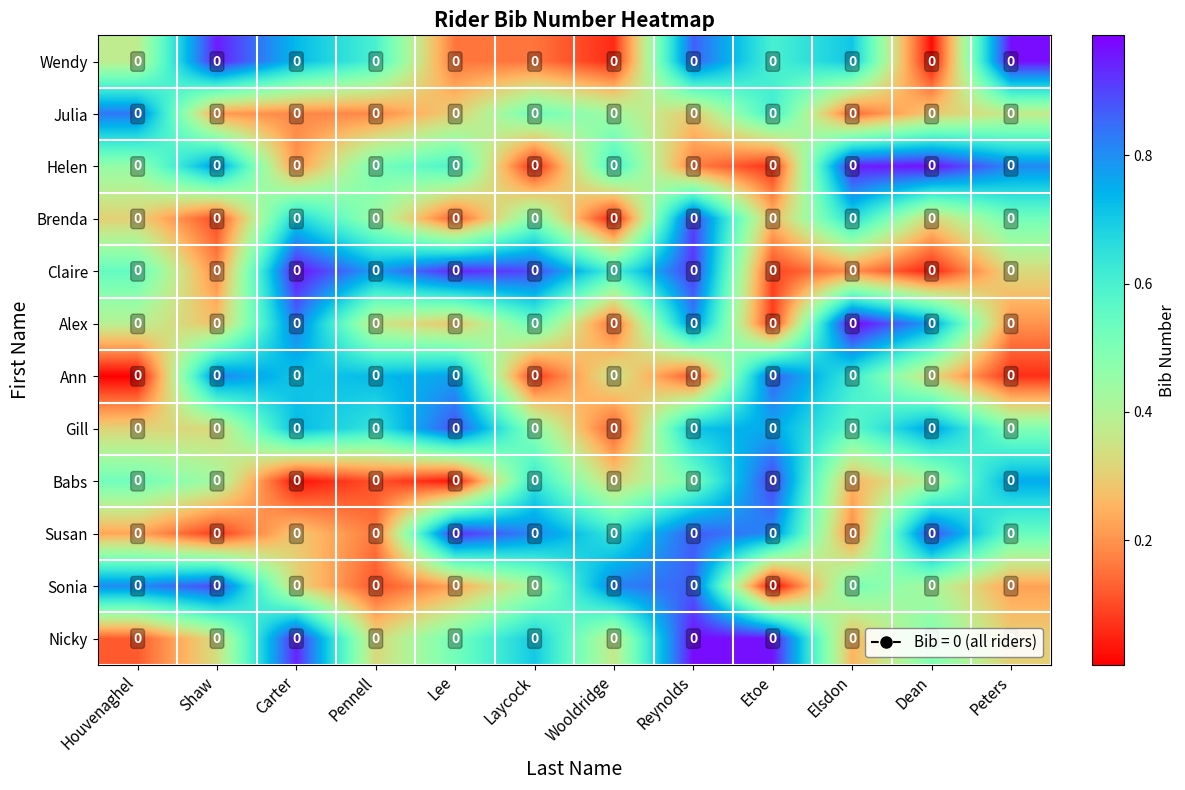

Reading right to left, transcribe all the data shown in this chart.

Wendy: Peters=0.0	Dean=0.0	Elsdon=0.0	Etoe=0.0	Reynolds=0.0	Wooldridge=0.0	Laycock=0.0	Lee=0.0	Pennell=0.0	Carter=0.0	Shaw=0.0	Houvenaghel=0.0
Julia: Peters=0.0	Dean=0.0	Elsdon=0.0	Etoe=0.0	Reynolds=0.0	Wooldridge=0.0	Laycock=0.0	Lee=0.0	Pennell=0.0	Carter=0.0	Shaw=0.0	Houvenaghel=0.0
Helen: Peters=0.0	Dean=0.0	Elsdon=0.0	Etoe=0.0	Reynolds=0.0	Wooldridge=0.0	Laycock=0.0	Lee=0.0	Pennell=0.0	Carter=0.0	Shaw=0.0	Houvenaghel=0.0
Brenda: Peters=0.0	Dean=0.0	Elsdon=0.0	Etoe=0.0	Reynolds=0.0	Wooldridge=0.0	Laycock=0.0	Lee=0.0	Pennell=0.0	Carter=0.0	Shaw=0.0	Houvenaghel=0.0
Claire: Peters=0.0	Dean=0.0	Elsdon=0.0	Etoe=0.0	Reynolds=0.0	Wooldridge=0.0	Laycock=0.0	Lee=0.0	Pennell=0.0	Carter=0.0	Shaw=0.0	Houvenaghel=0.0
Alex: Peters=0.0	Dean=0.0	Elsdon=0.0	Etoe=0.0	Reynolds=0.0	Wooldridge=0.0	Laycock=0.0	Lee=0.0	Pennell=0.0	Carter=0.0	Shaw=0.0	Houvenaghel=0.0
Ann: Peters=0.0	Dean=0.0	Elsdon=0.0	Etoe=0.0	Reynolds=0.0	Wooldridge=0.0	Laycock=0.0	Lee=0.0	Pennell=0.0	Carter=0.0	Shaw=0.0	Houvenaghel=0.0
Gill: Peters=0.0	Dean=0.0	Elsdon=0.0	Etoe=0.0	Reynolds=0.0	Wooldridge=0.0	Laycock=0.0	Lee=0.0	Pennell=0.0	Carter=0.0	Shaw=0.0	Houvenaghel=0.0
Babs: Peters=0.0	Dean=0.0	Elsdon=0.0	Etoe=0.0	Reynolds=0.0	Wooldridge=0.0	Laycock=0.0	Lee=0.0	Pennell=0.0	Carter=0.0	Shaw=0.0	Houvenaghel=0.0
Susan: Peters=0.0	Dean=0.0	Elsdon=0.0	Etoe=0.0	Reynolds=0.0	Wooldridge=0.0	Laycock=0.0	Lee=0.0	Pennell=0.0	Carter=0.0	Shaw=0.0	Houvenaghel=0.0
Sonia: Peters=0.0	Dean=0.0	Elsdon=0.0	Etoe=0.0	Reynolds=0.0	Wooldridge=0.0	Laycock=0.0	Lee=0.0	Pennell=0.0	Carter=0.0	Shaw=0.0	Houvenaghel=0.0
Nicky: Peters=0.0	Dean=0.0	Elsdon=0.0	Etoe=0.0	Reynolds=0.0	Wooldridge=0.0	Laycock=0.0	Lee=0.0	Pennell=0.0	Carter=0.0	Shaw=0.0	Houvenaghel=0.0